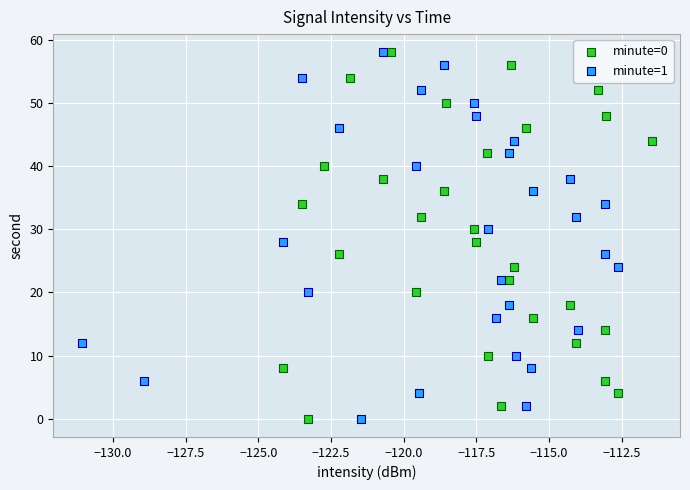

What are all the series names shown in the legend?

minute=0, minute=1